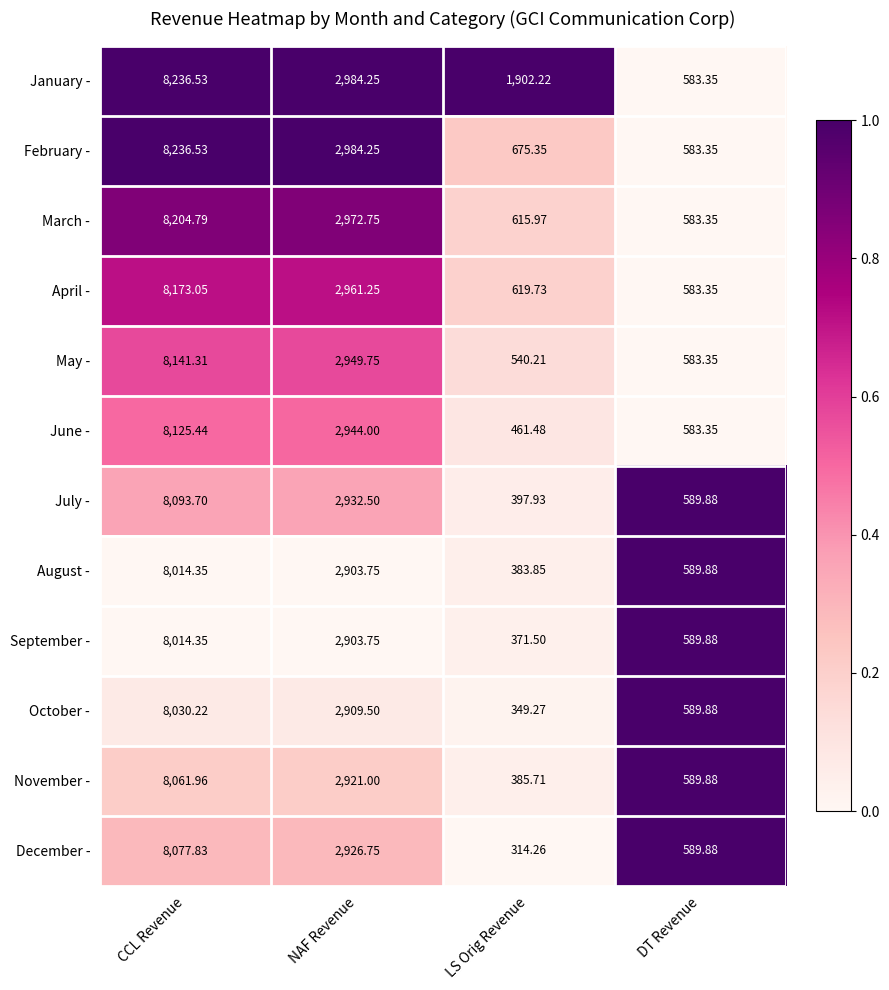

How many data points in September - are less than 2903?

2